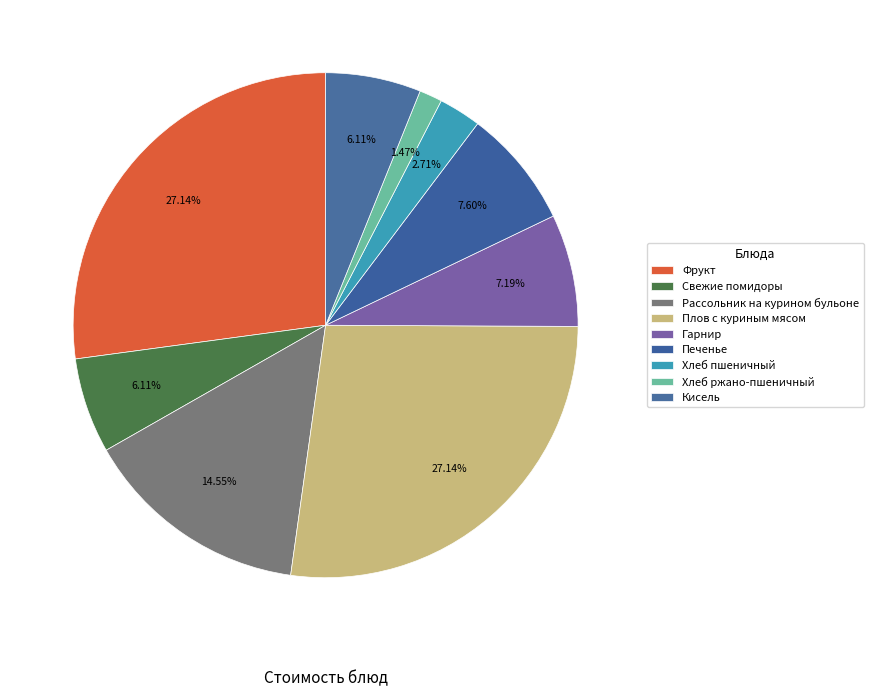

True or false: Плов с куриным мясом accounts for 27% of the total.

True